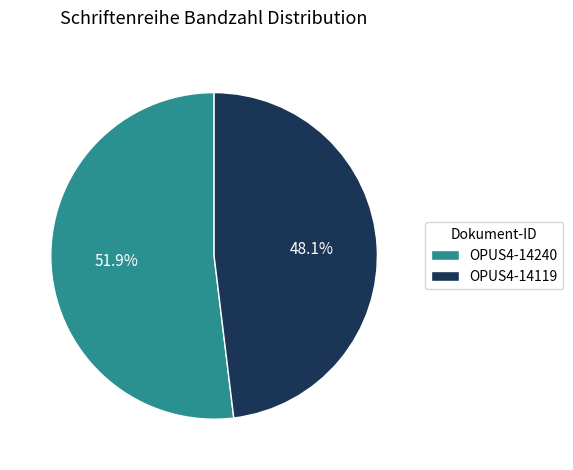

Count the number of slices in the pie.

2